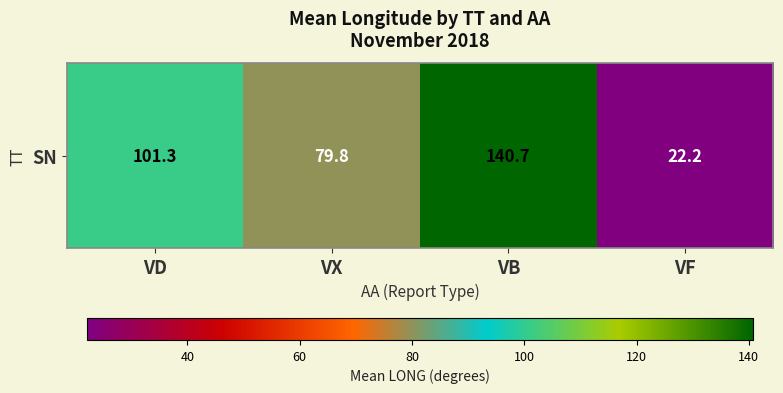

What is the smallest value displayed?

22.2